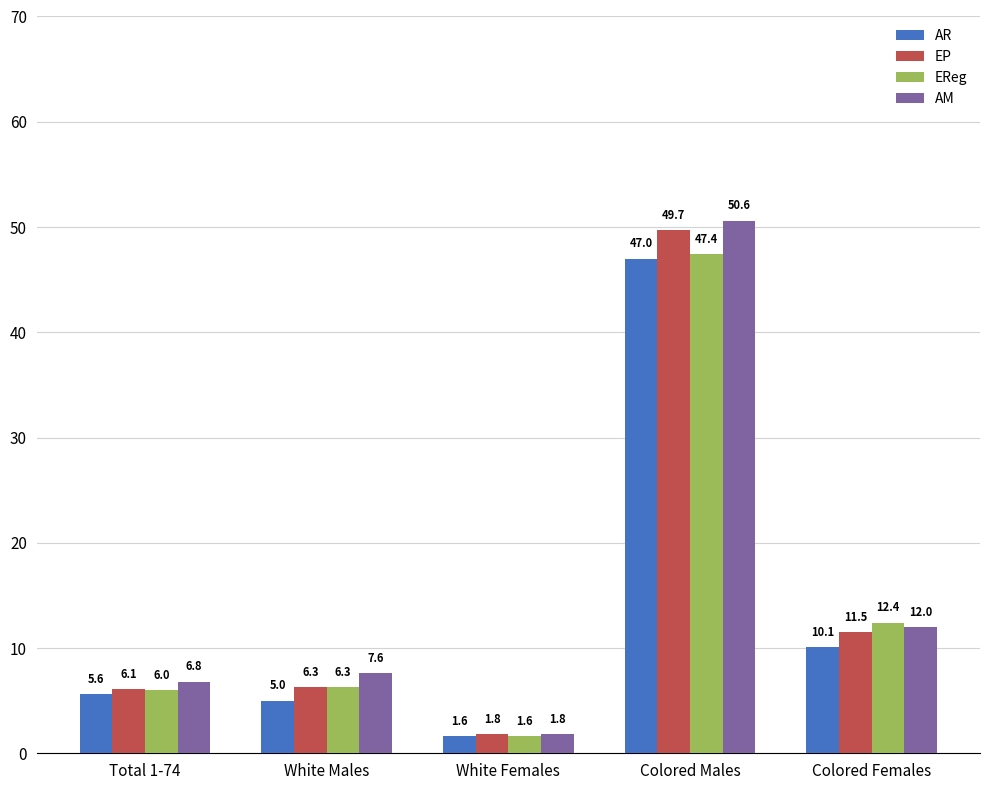

Rank the series at Colored Males from highest to lowest value.

AM, EP, EReg, AR